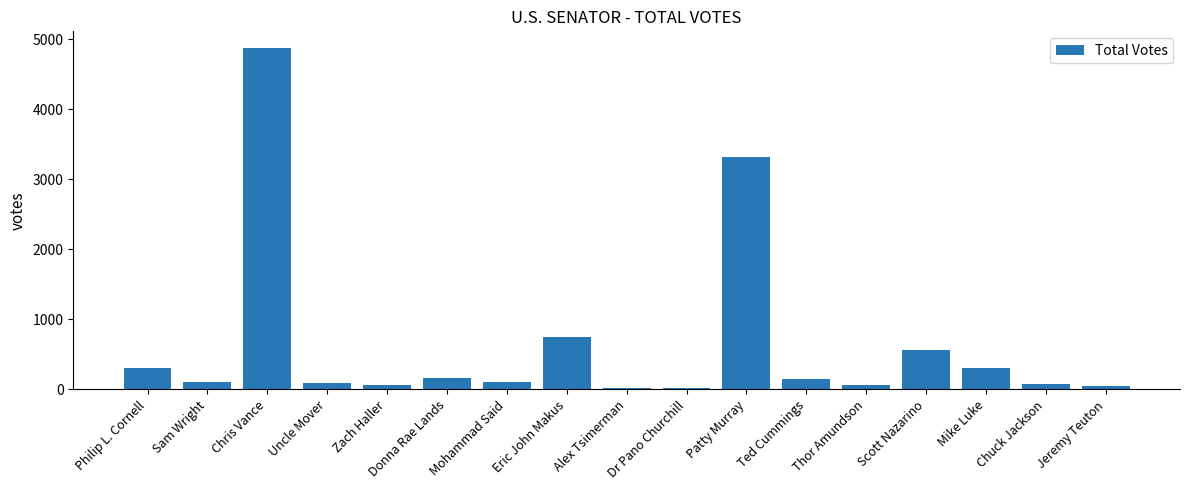

What is the value of the 1st bar from the left?

312